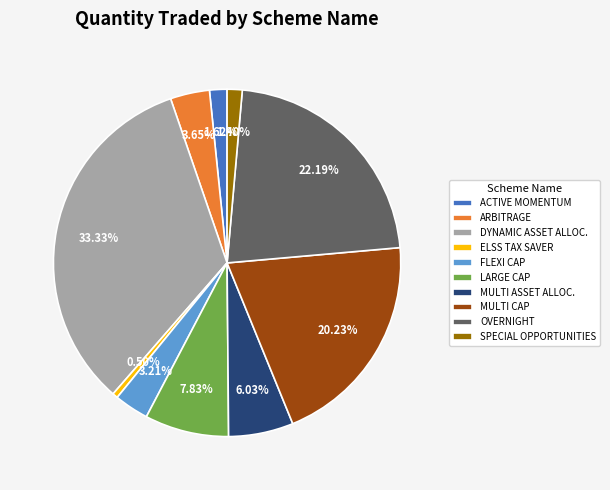

Is there any slice that represents more than half of the pie?

No